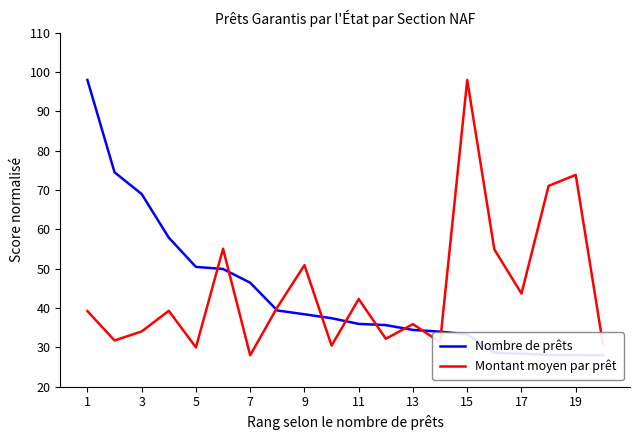

True or false: Montant moyen par prêt has a value of 43.7 at 17.

True